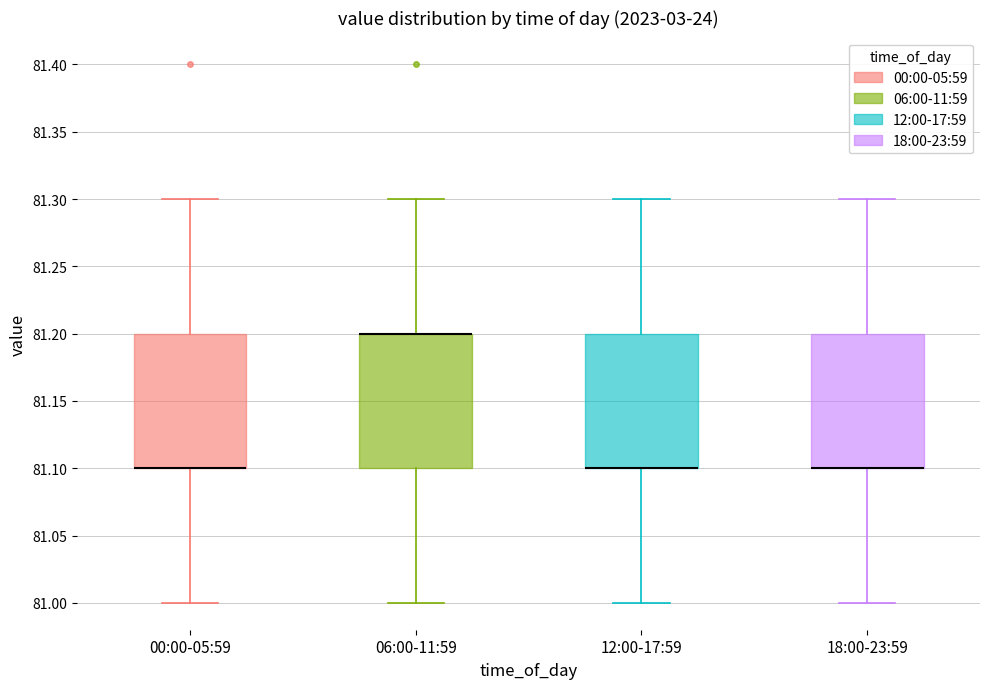

Reading left to right, transcribe this box plot: for each box, give where its median line is, the range the box spans, and where its two whiskers end, as read against the y-axis. The values are not printed on the chart, so give them approximately, as read against the axis.

00:00-05:59: median 81.1 (drawn on the box's lower edge), box 81.1 to 81.2, whiskers 81.0 to 81.3
06:00-11:59: median 81.2 (drawn on the box's upper edge), box 81.1 to 81.2, whiskers 81.0 to 81.3
12:00-17:59: median 81.1 (drawn on the box's lower edge), box 81.1 to 81.2, whiskers 81.0 to 81.3
18:00-23:59: median 81.1 (drawn on the box's lower edge), box 81.1 to 81.2, whiskers 81.0 to 81.3